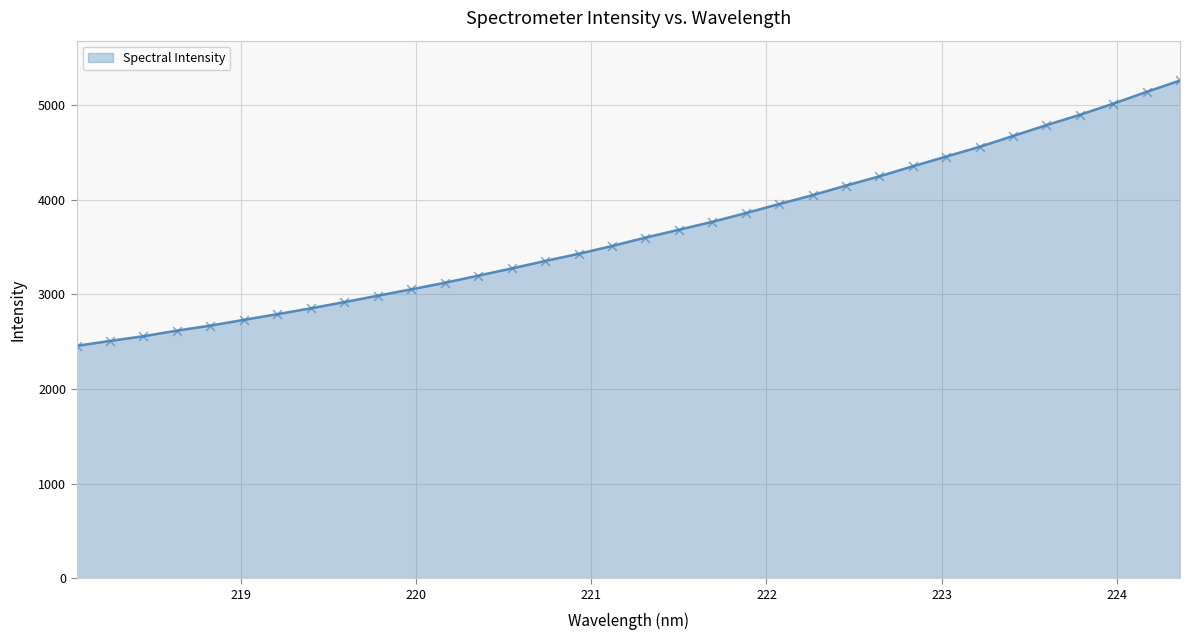

What is the maximum value shown in the chart?

5259.0